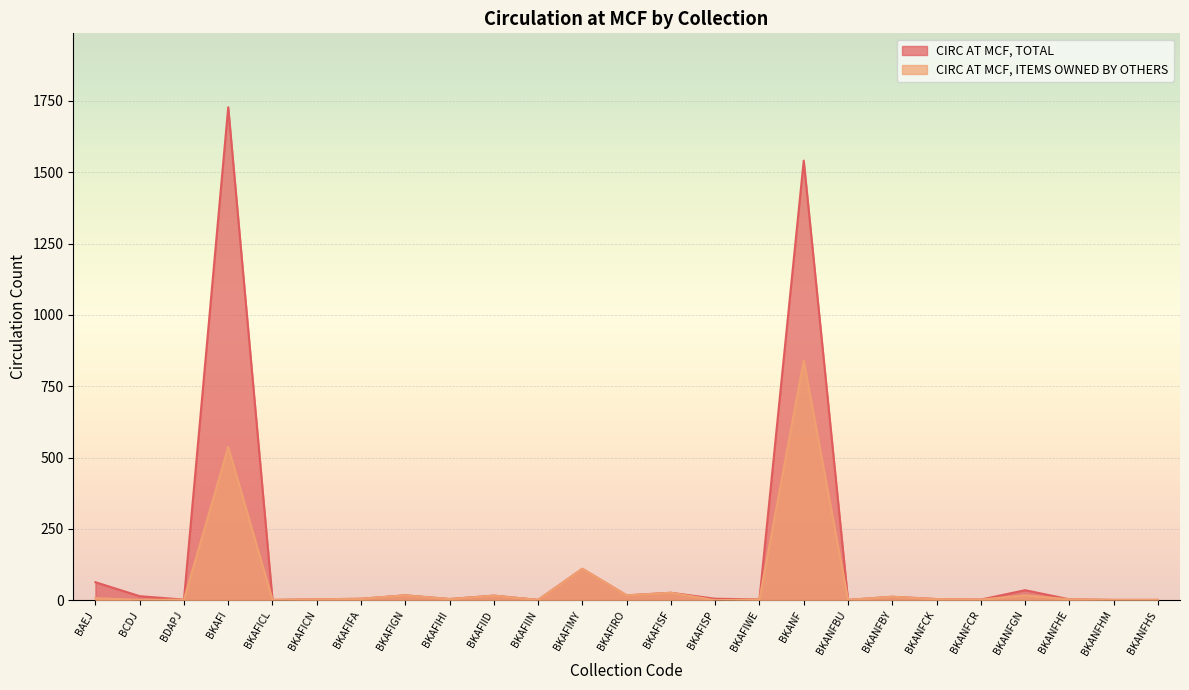

How many interior local peaks does the CIRC AT MCF, ITEMS OWNED BY OTHERS series have?

8